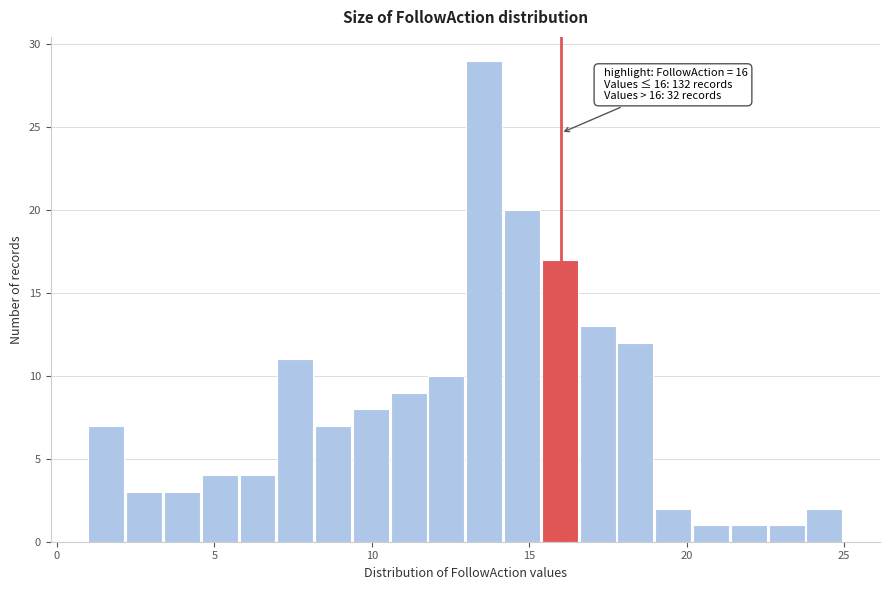

Around what value on the x-axis is the tallest bar? Give the approximate position of its centre, as read against the axis.

13.5